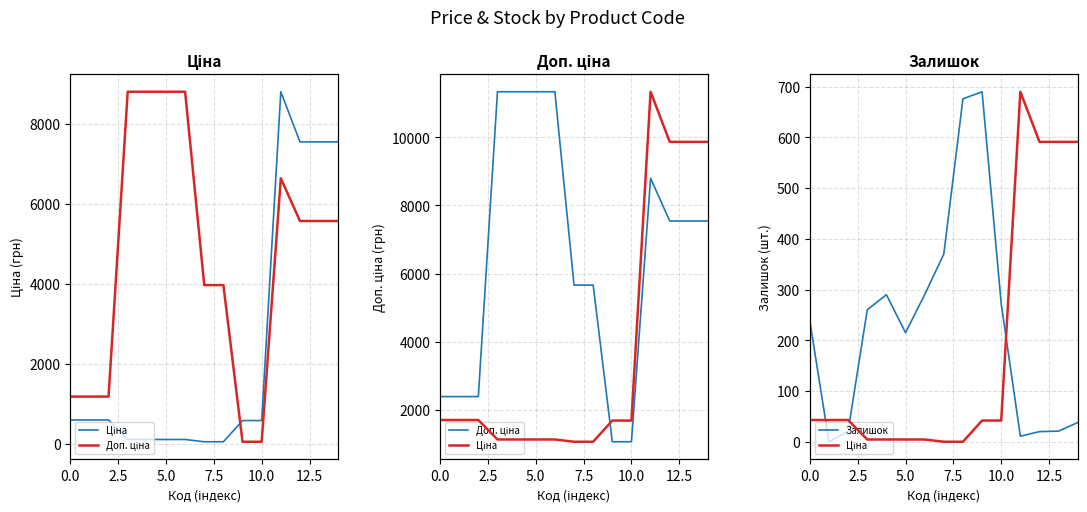

Is it true that Ціна equals 25.9 at 8?

False